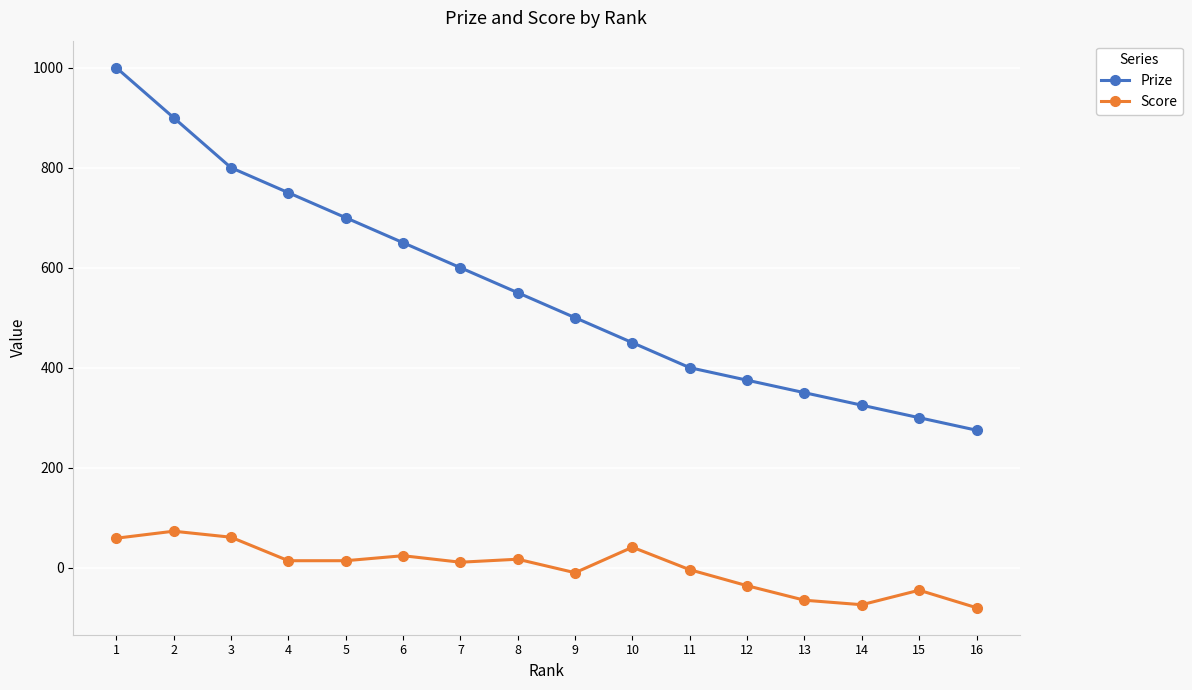

What is the smallest value displayed?

-80